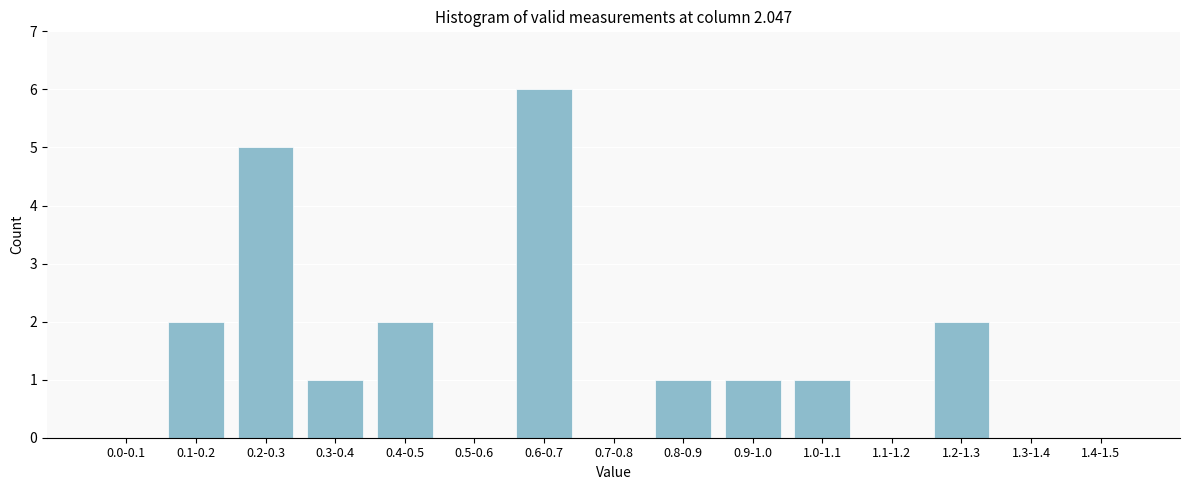

Reading left to right, transcribe all the data shown in this chart.

0.0-0.1=0	0.1-0.2=2	0.2-0.3=5	0.3-0.4=1	0.4-0.5=2	0.5-0.6=0	0.6-0.7=6	0.7-0.8=0	0.8-0.9=1	0.9-1.0=1	1.0-1.1=1	1.1-1.2=0	1.2-1.3=2	1.3-1.4=0	1.4-1.5=0